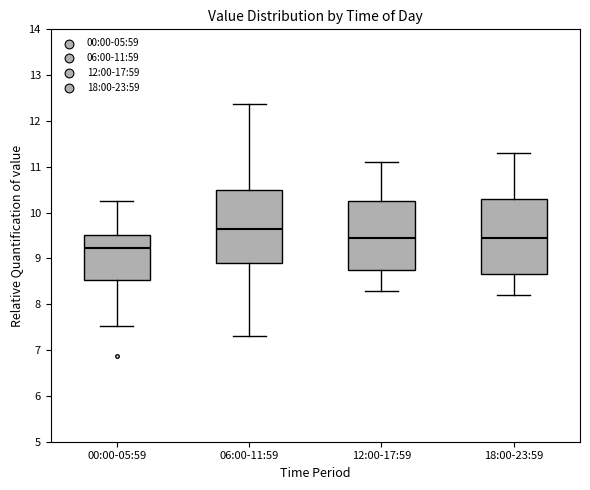

Reading left to right, transcribe this box plot: for each box, give where its median line is, the range the box spans, and where its two whiskers end, as read against the y-axis. The values are not printed on the chart, so give them approximately, as read against the axis.

00:00-05:59: median 9.2, box 8.5 to 9.5, whiskers 7.5 to 10.3
06:00-11:59: median 9.7, box 8.9 to 10.5, whiskers 7.3 to 12.4
12:00-17:59: median 9.5, box 8.8 to 10.3, whiskers 8.3 to 11.1
18:00-23:59: median 9.5, box 8.7 to 10.3, whiskers 8.2 to 11.3